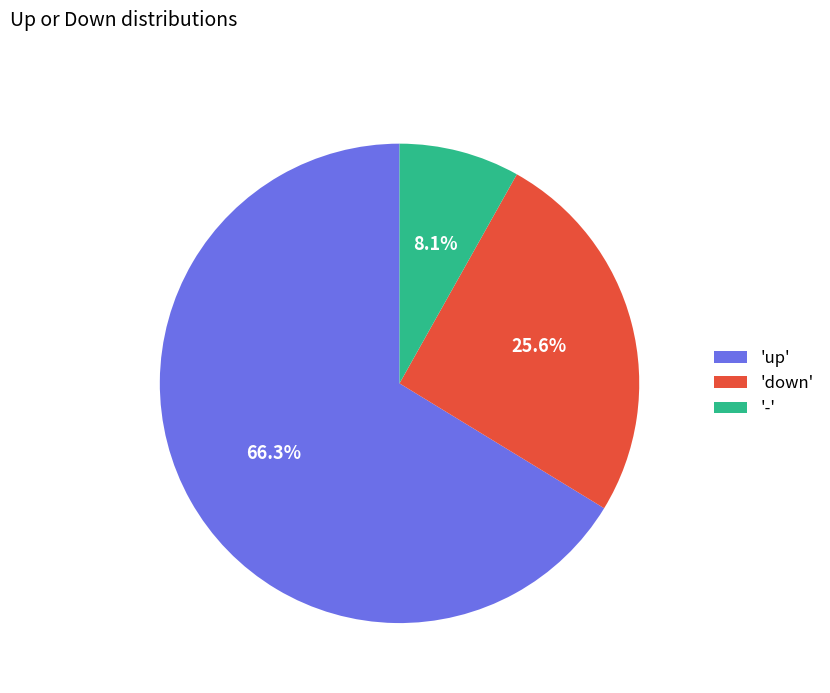

What is the ratio of the value at 'down' to the value at 'up'?

0.4